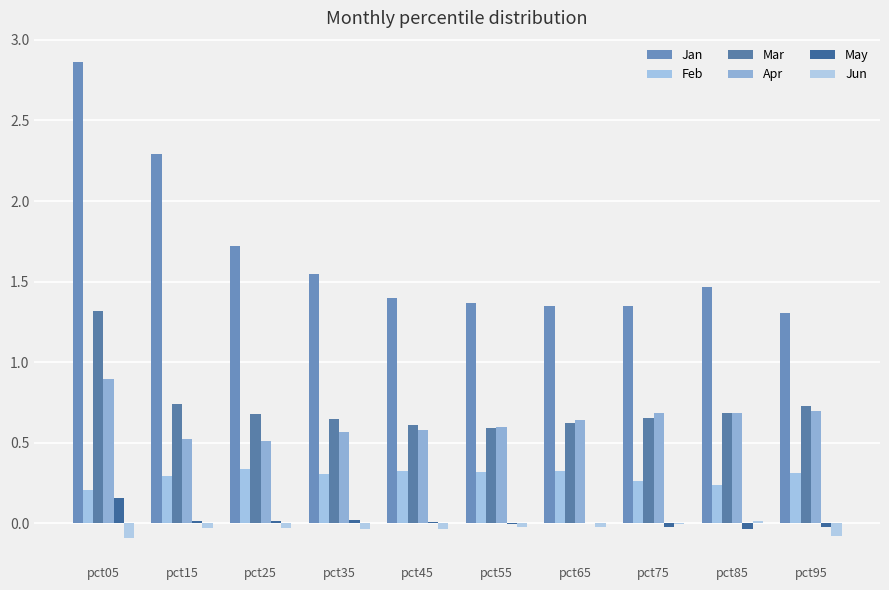

What is the sum of the Apr values at pct95 and pct35?

1.3